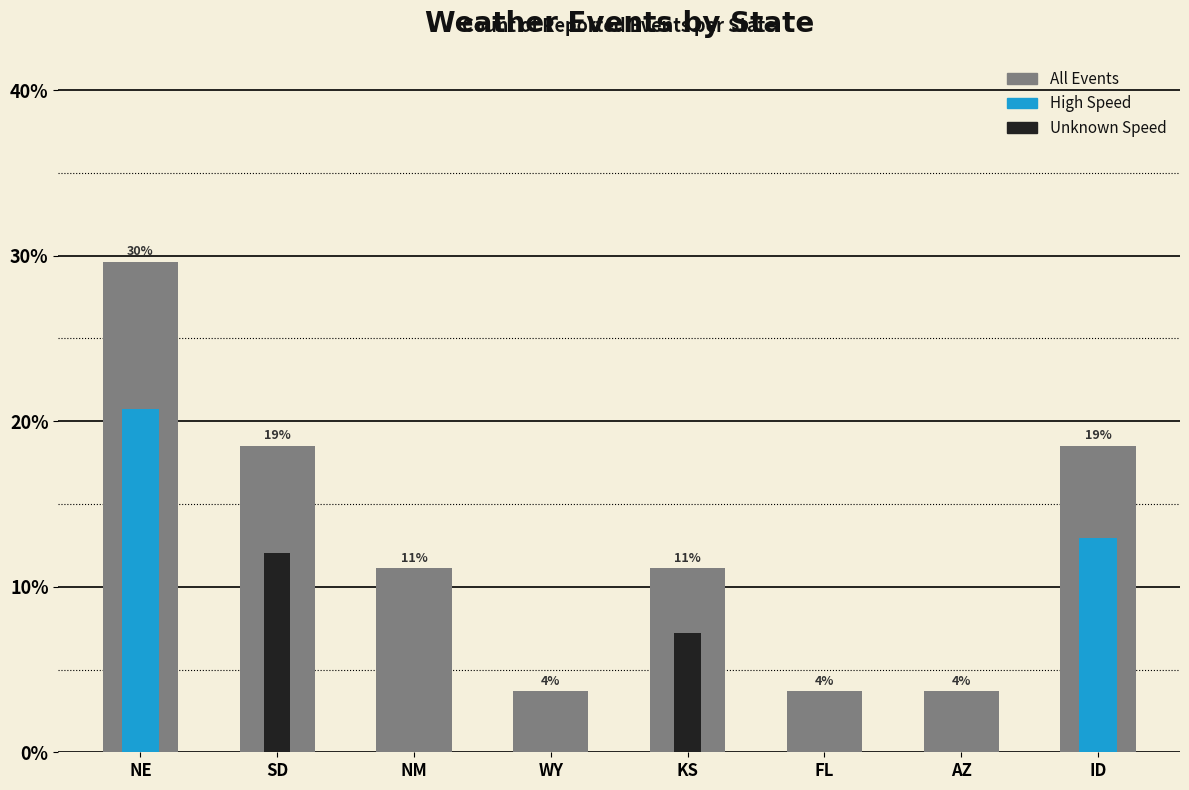

At which category does the chart reach its peak across all series?

NE